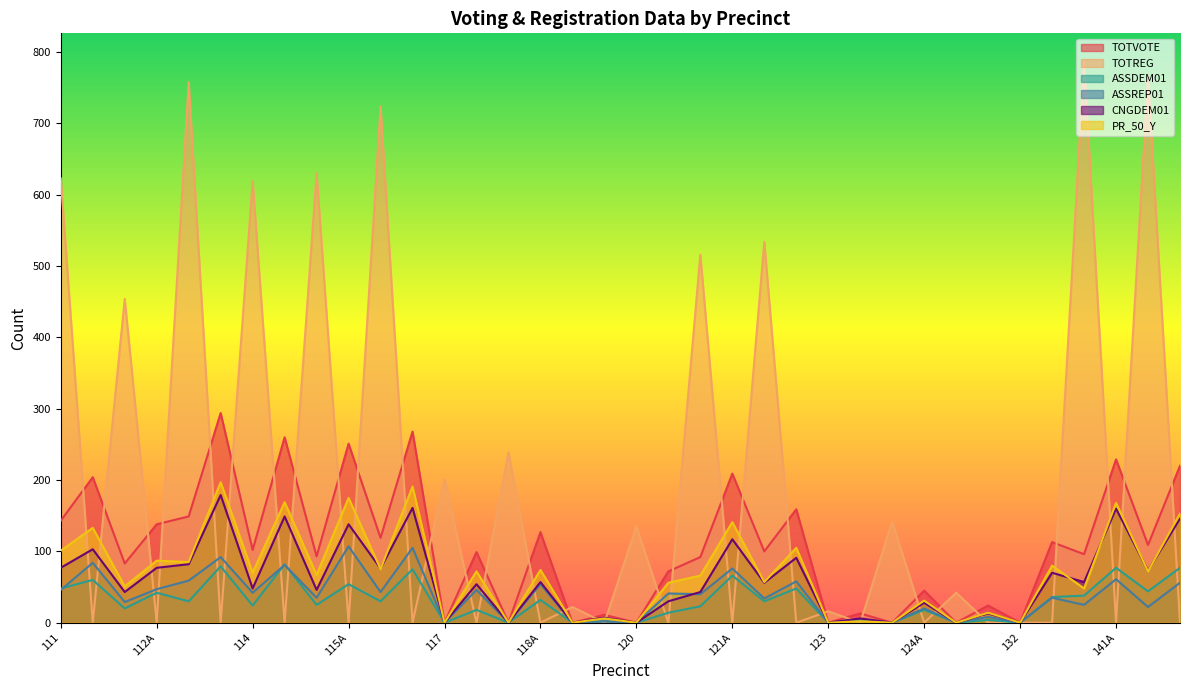

Which category has the lowest value in the ASSREP01 series?

117